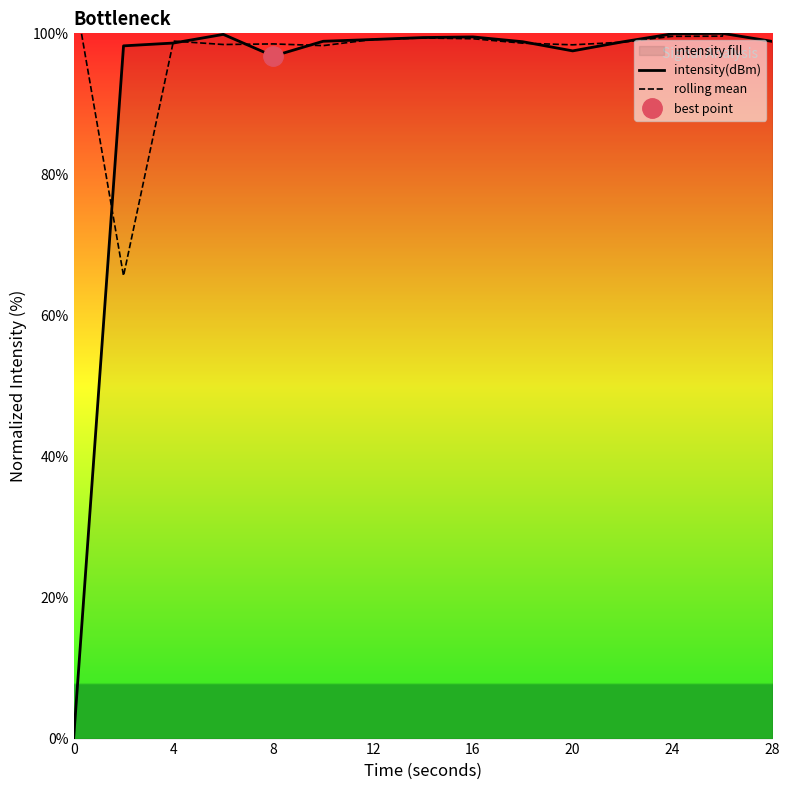

The intensity(dBm) series shows 99.5 at 16. True or false?

True